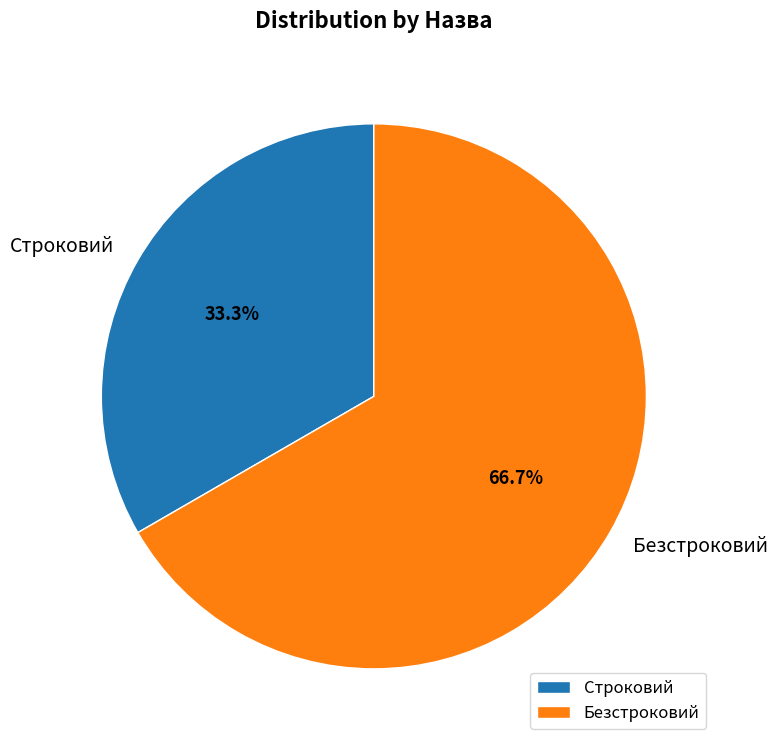

Is it true that Безстроковий is 55% of the pie?

False